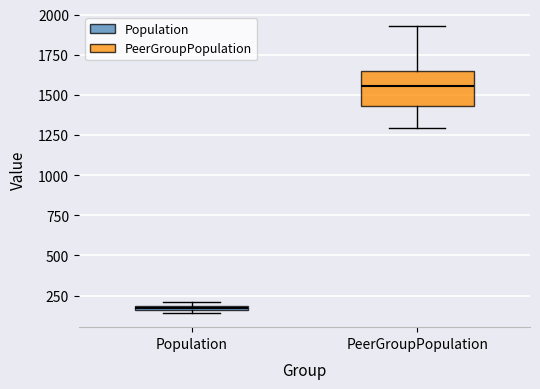

Where does the lower whisker of the box for PeerGroupPopulation end on the y-axis? The values are not printed on the chart, so give them approximately, as read against the axis.

1300